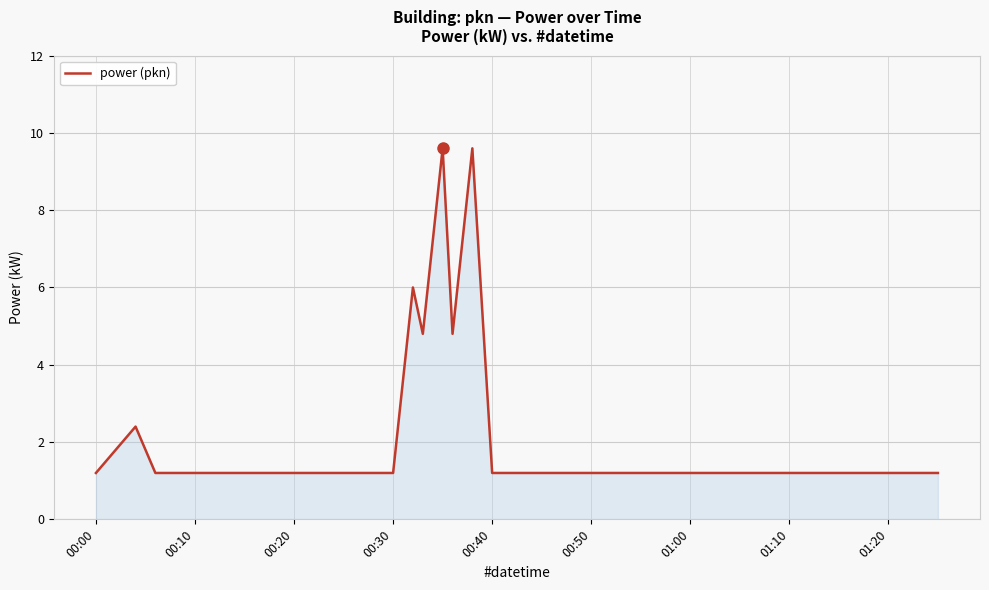

What is the difference between the maximum and minimum values?

8.4